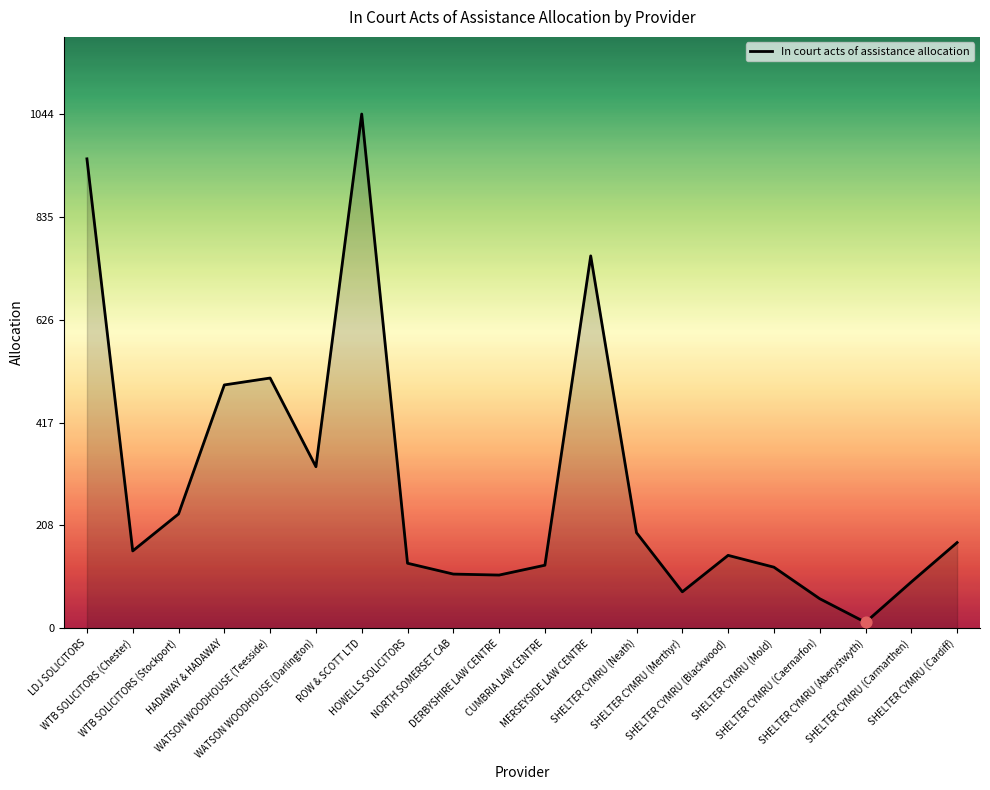

What is the change in value from LDJ SOLICITORS to WATSON WOODHOUSE (Darlington)?

-625